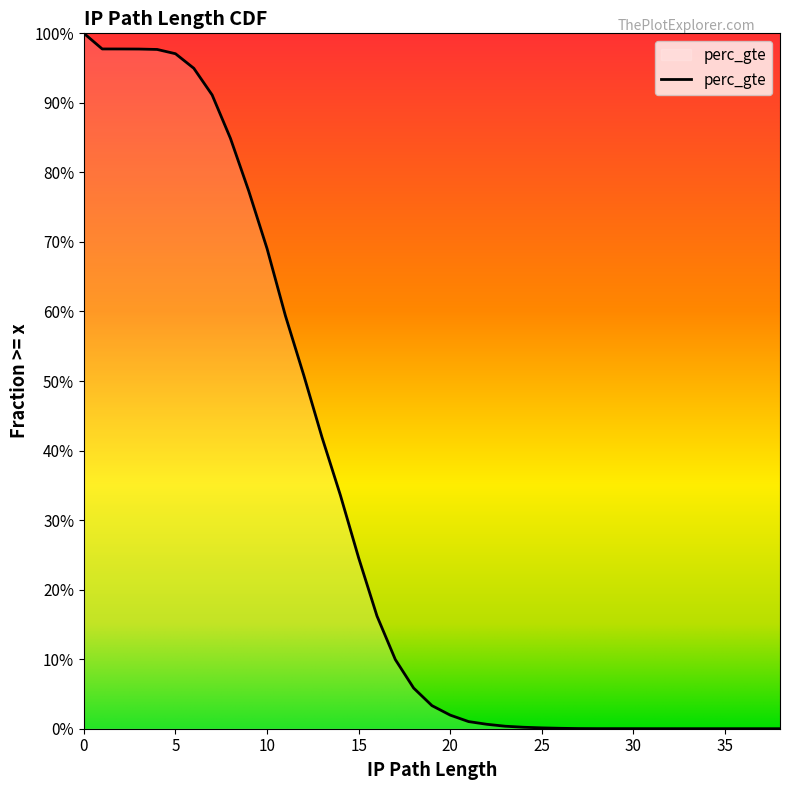

The chart shows a value of 0.4 at 38. True or false?

False